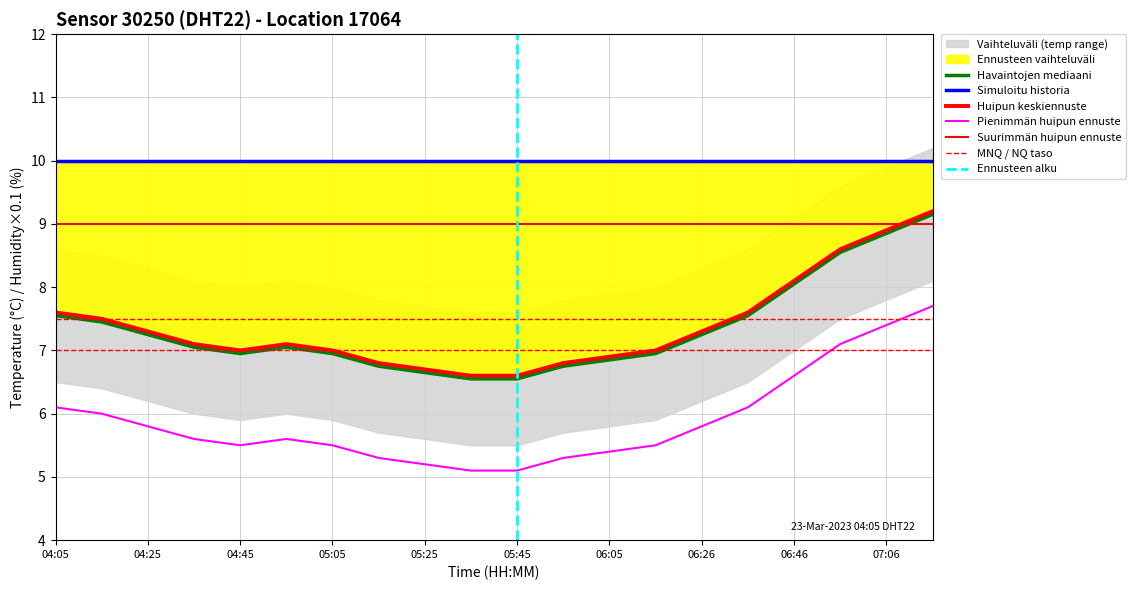

True or false: the data shows 8.8 at 07:06.

True